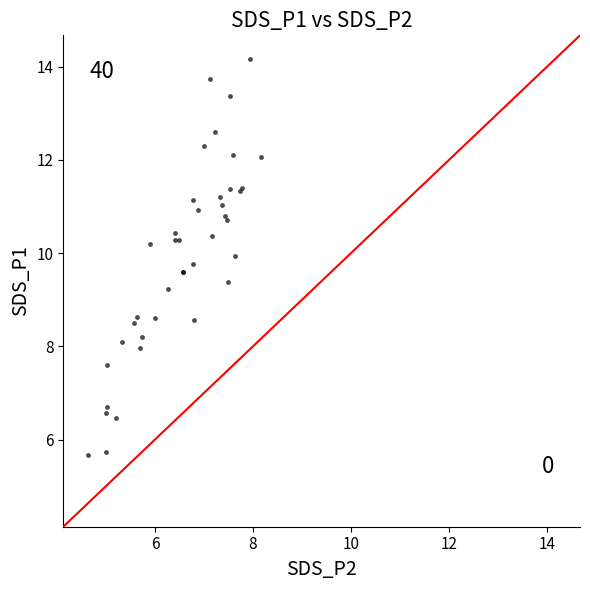

What Y value in the scatter plot is closest to 9?

9.2